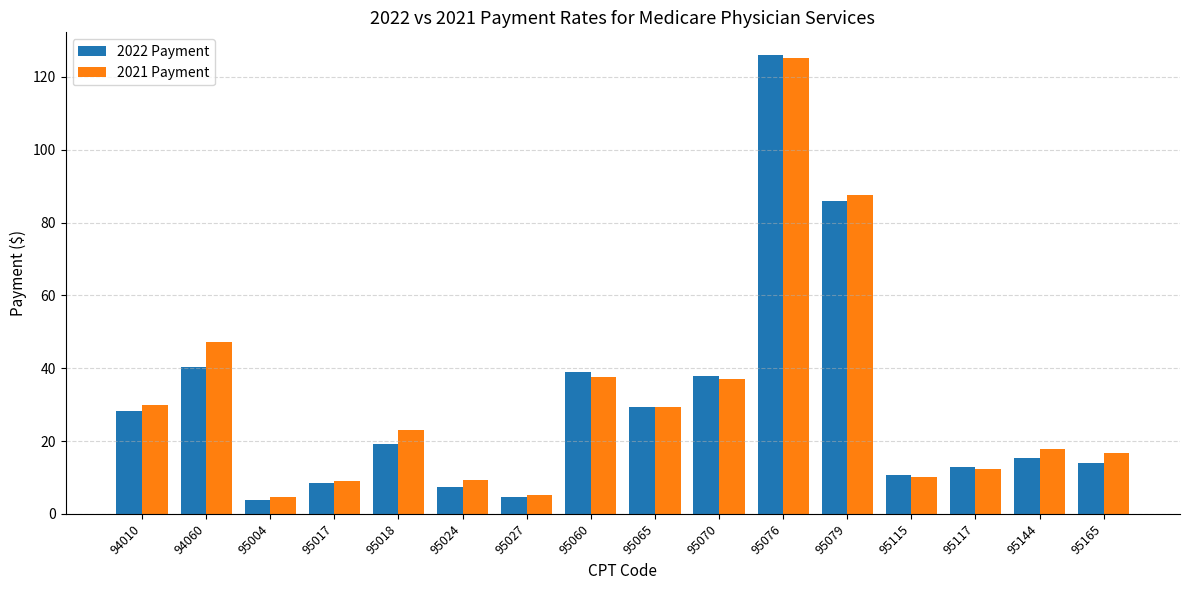

Which series has the largest total across all categories?

2021 Payment